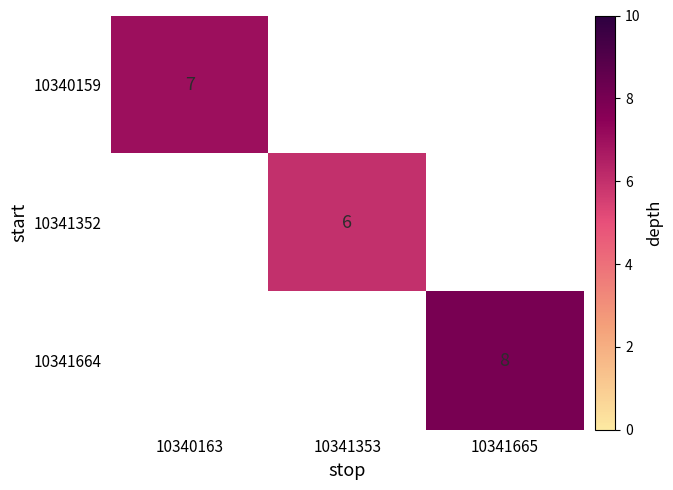

At which label is 10340159 closest to 7?

10340163